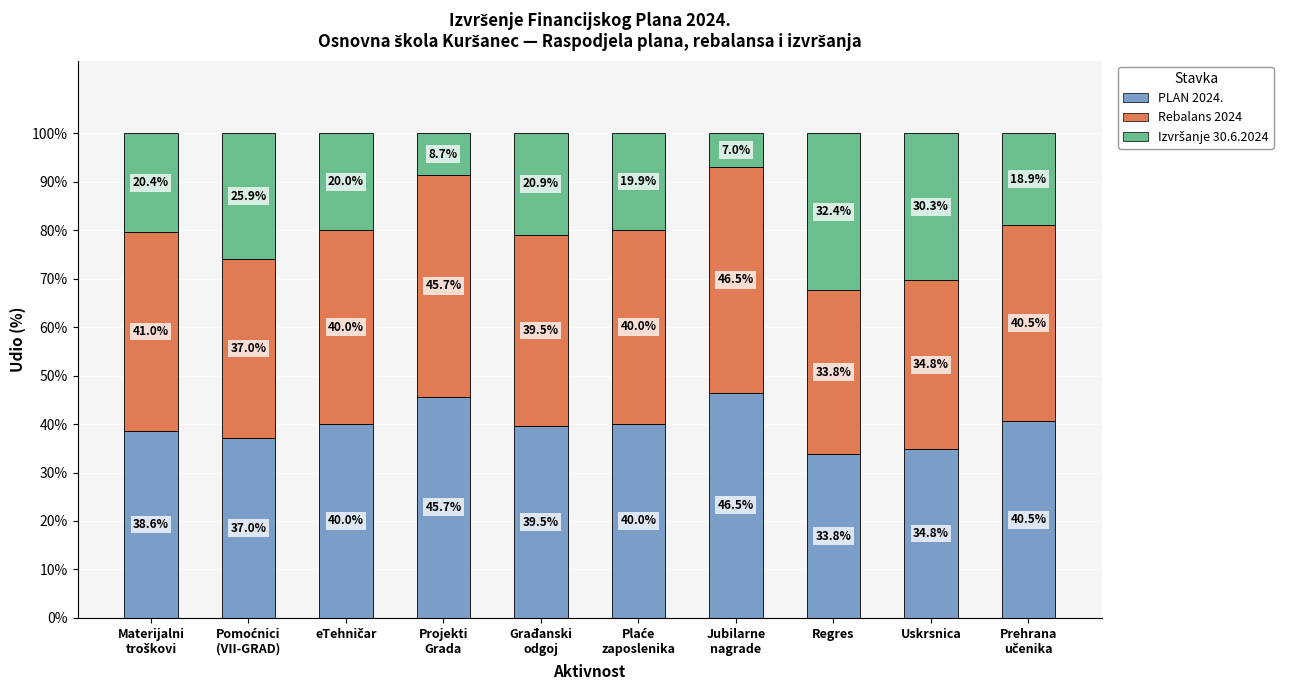

What is the maximum value for PLAN 2024.?

46.5